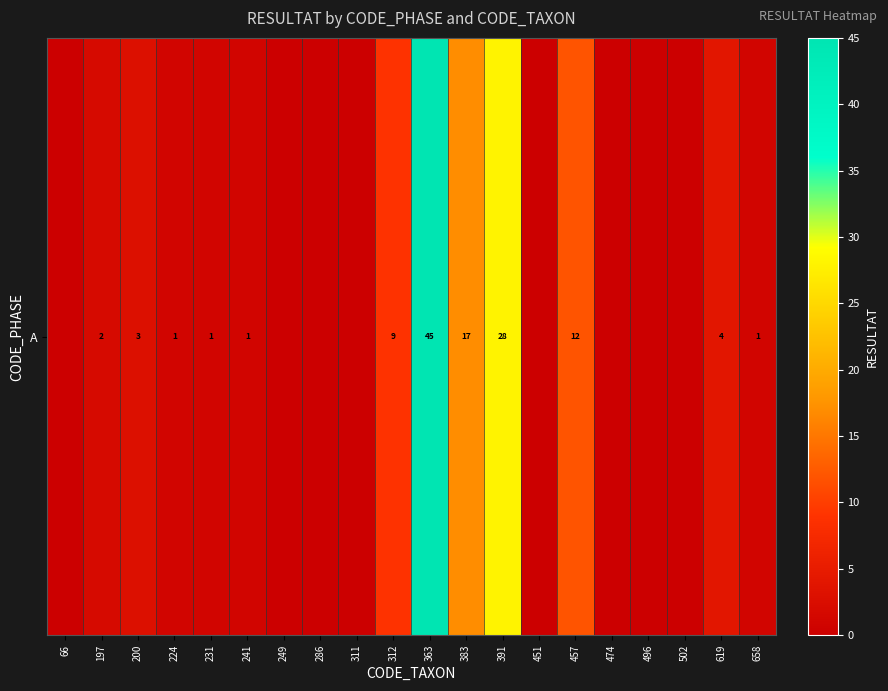

What is the change in value from 312 to 457?

+3